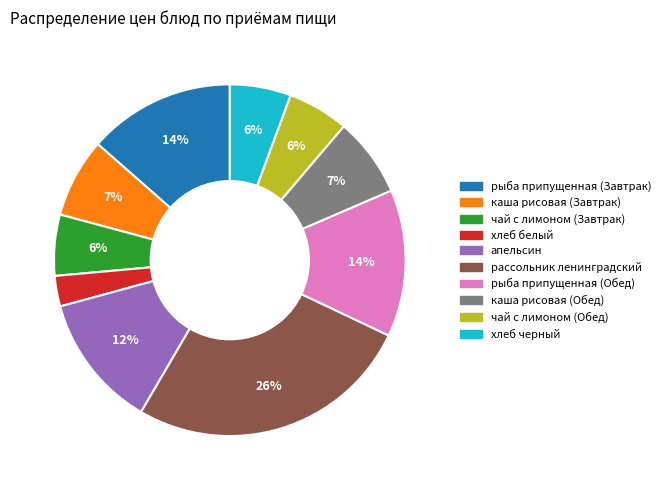

What percentage is the хлеб белый slice, to the nearest percent?

3%